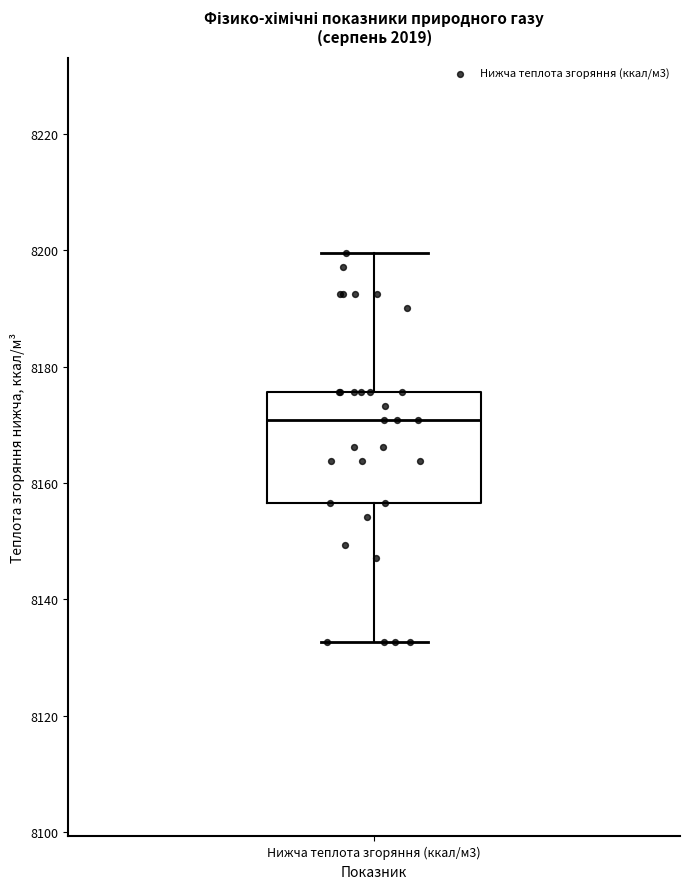

Transcribe this box plot: give where the median line is, the range the box spans, and where the two whiskers end, as read against the y-axis. The values are not printed on the chart, so give them approximately, as read against the axis.

median 8170, box 8156 to 8176, whiskers 8132 to 8200